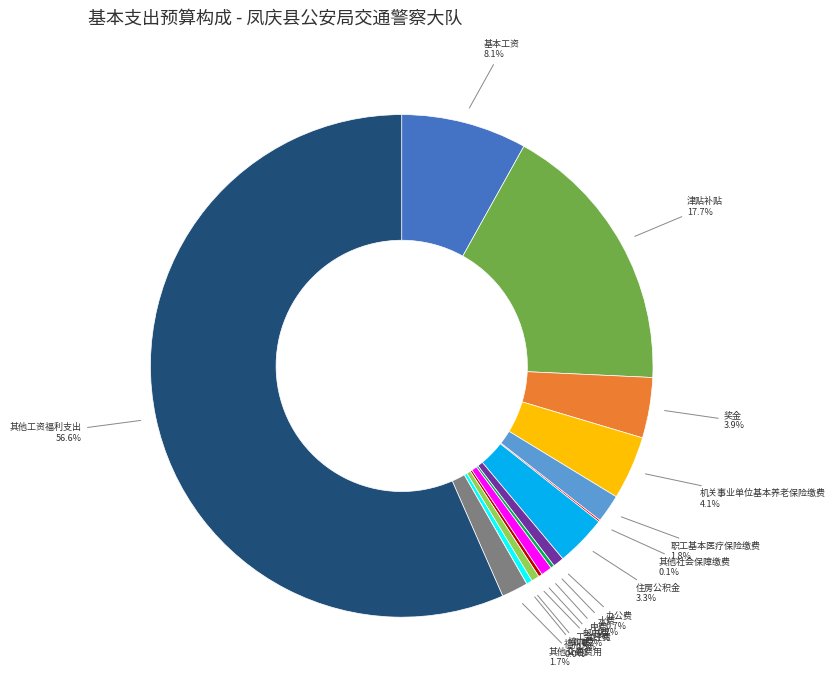

To the nearest percent, what is the difference between the largest and smallest slice percentages?

57%